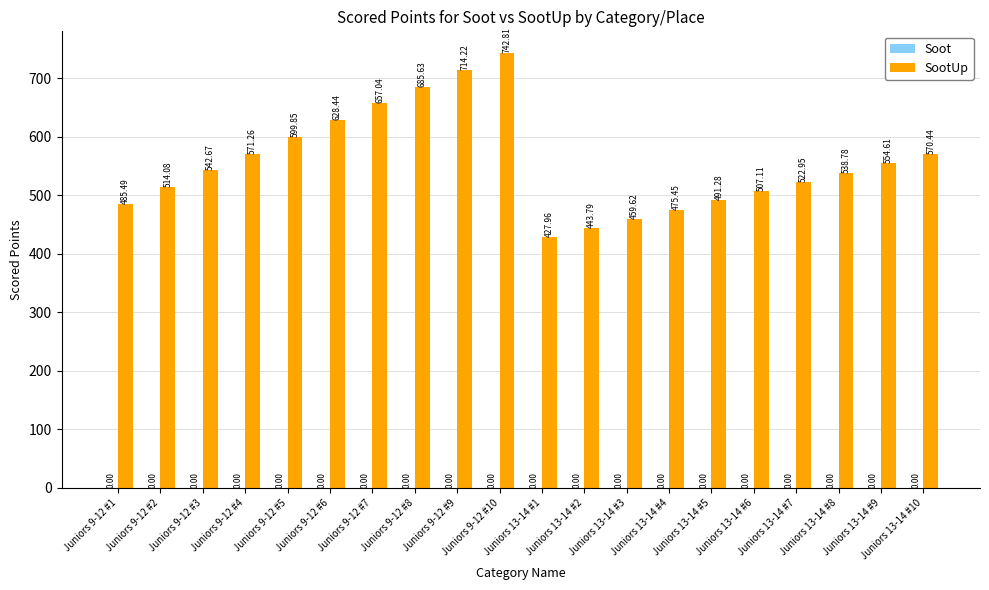

Approximately how many times larger is the value at Juniors 9-12 #7 compared to Juniors 9-12 #8?

1.0